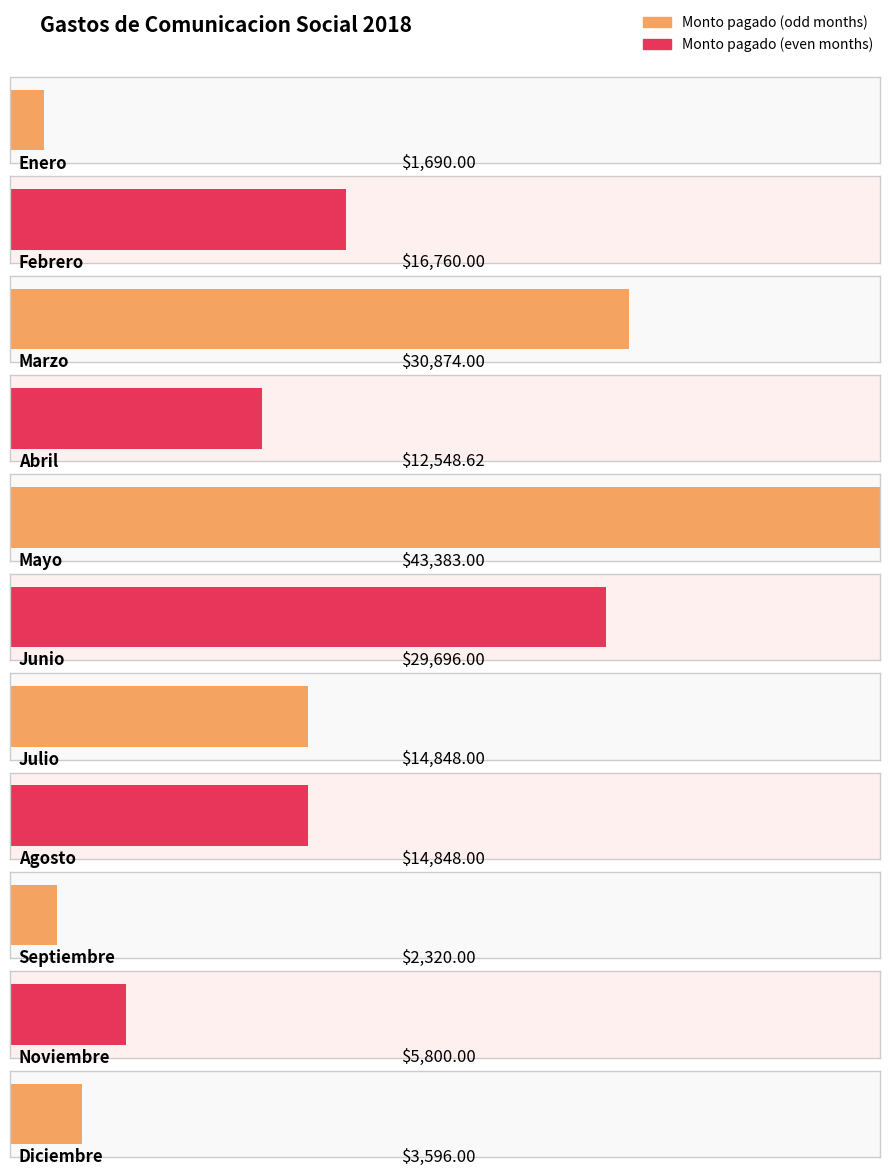

Reading right to left, what are all the values shown in this chart?

3596.0	5800.0	2320.0	14848.0	14848.0	29696.0	43383.0	12548.6	30874.0	16760.0	1690.0